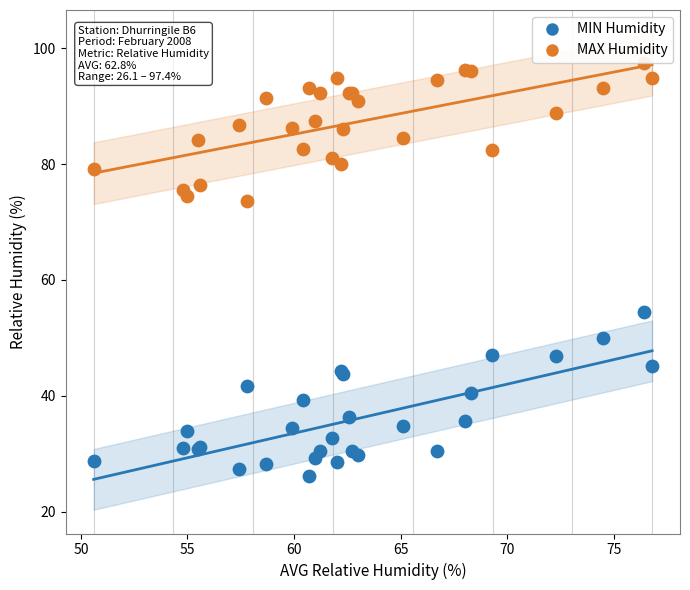

Which series reaches the minimum Y coordinate?

MIN Humidity